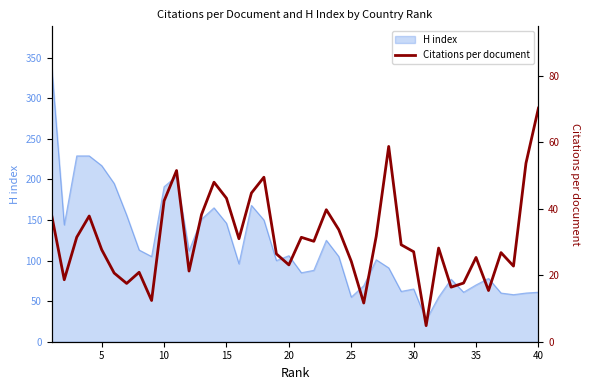

What is the highest value of the H index series?

338